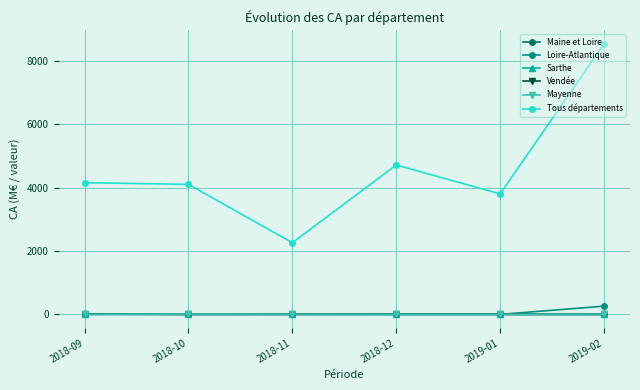

What is the total value across all series at 2018-11?

2272.4